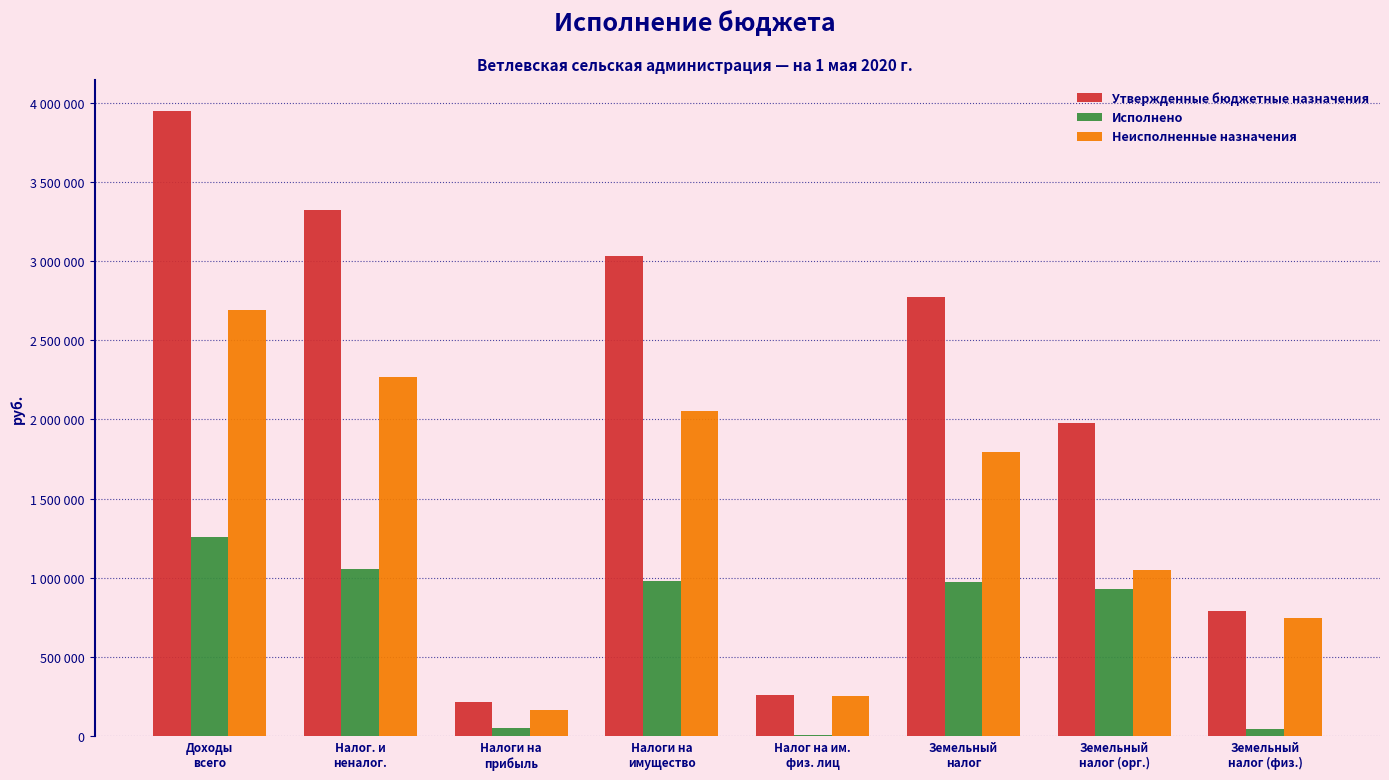

Which series changed the most between Доходы
всего and Налоги на
имущество?

Утвержденные бюджетные назначения